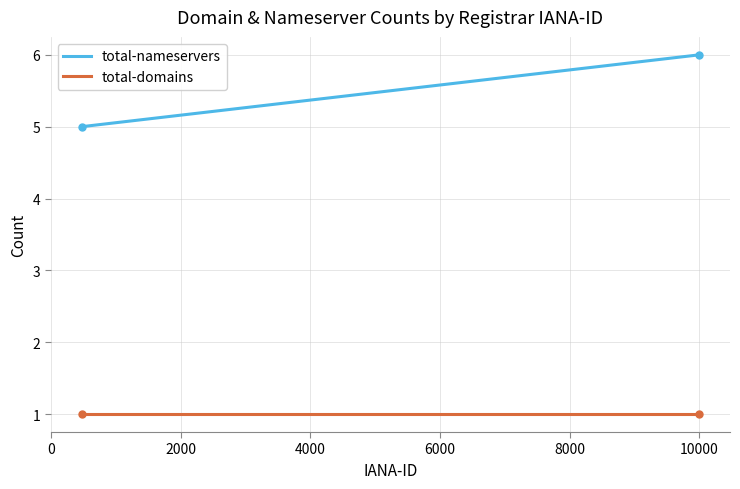

Rank the series by their average value, from highest to lowest.

total-nameservers, total-domains